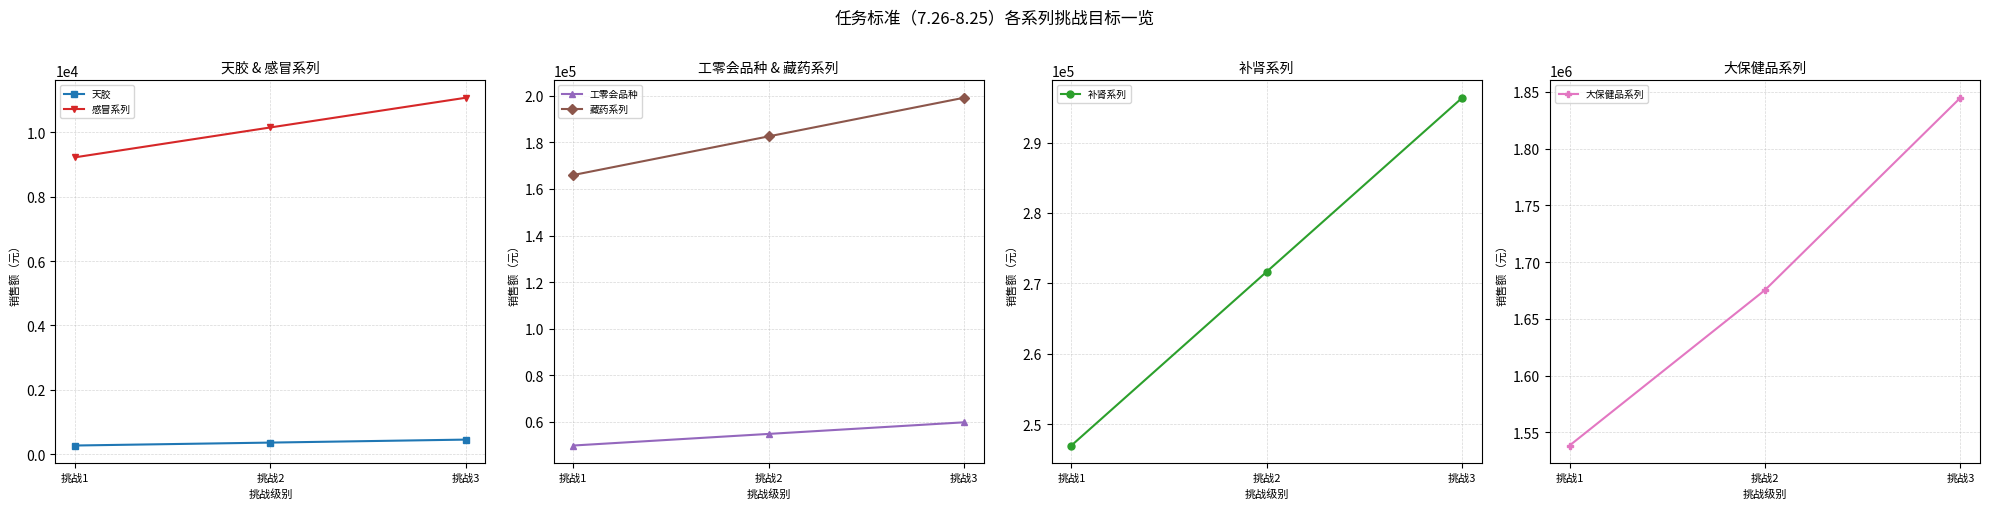

At how many categories does at least one series exceed 469?

3